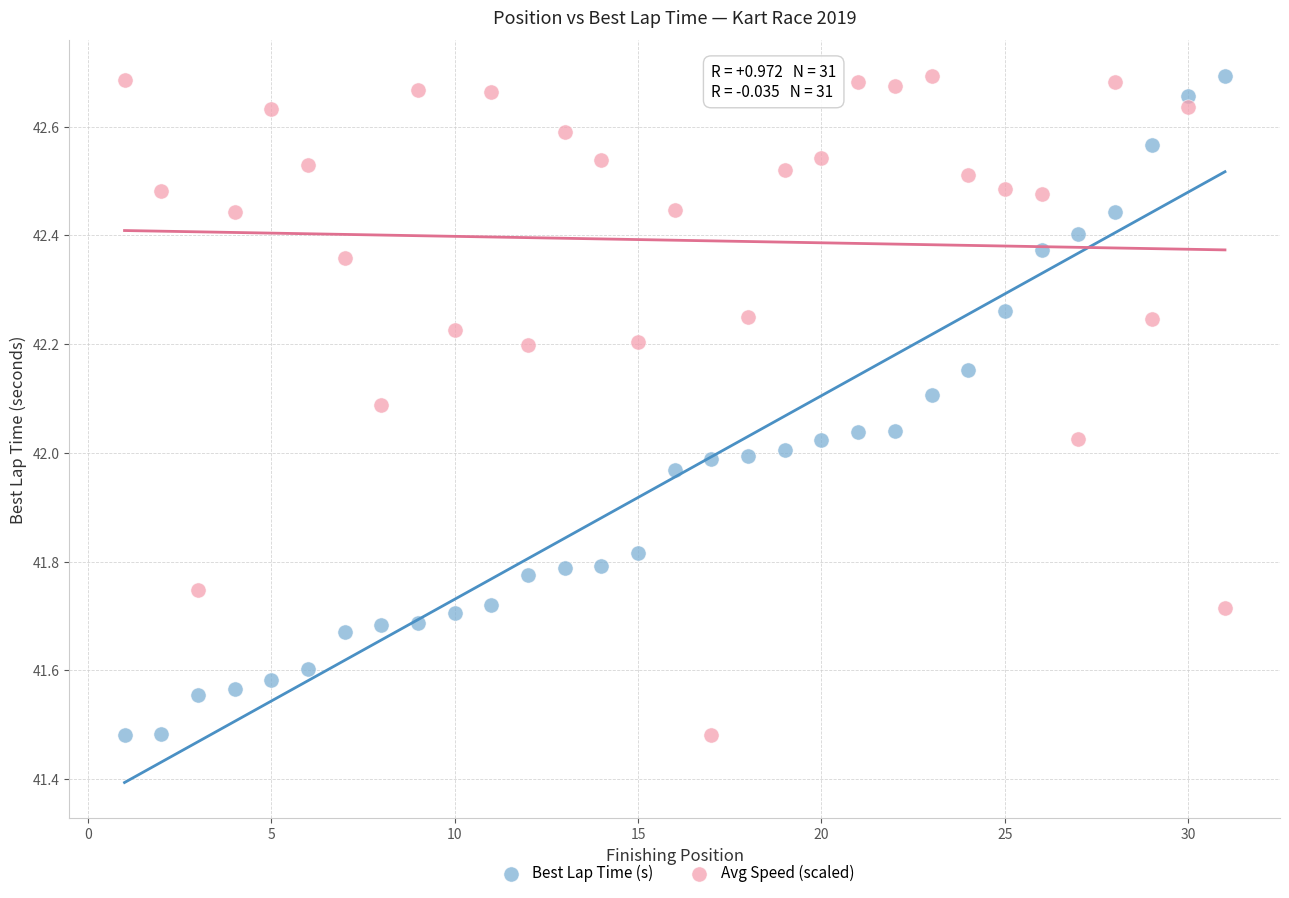

Across all data points, what is the range of Y values (max minus min)?

1.2